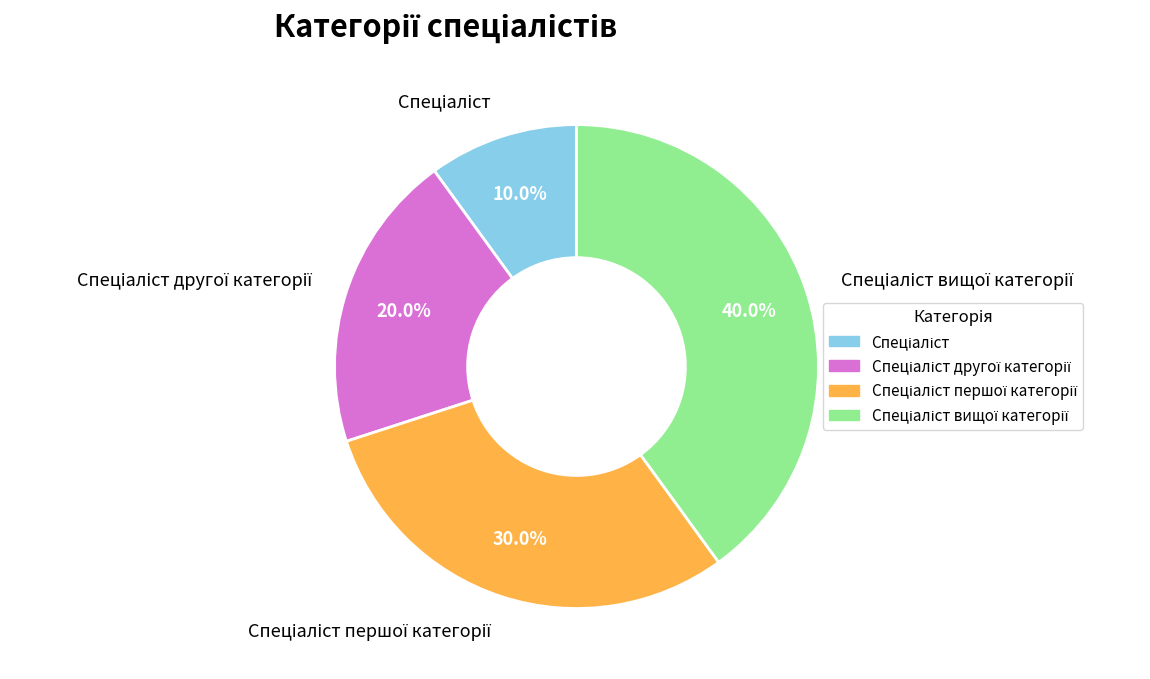

Is there any slice that represents more than half of the pie?

No